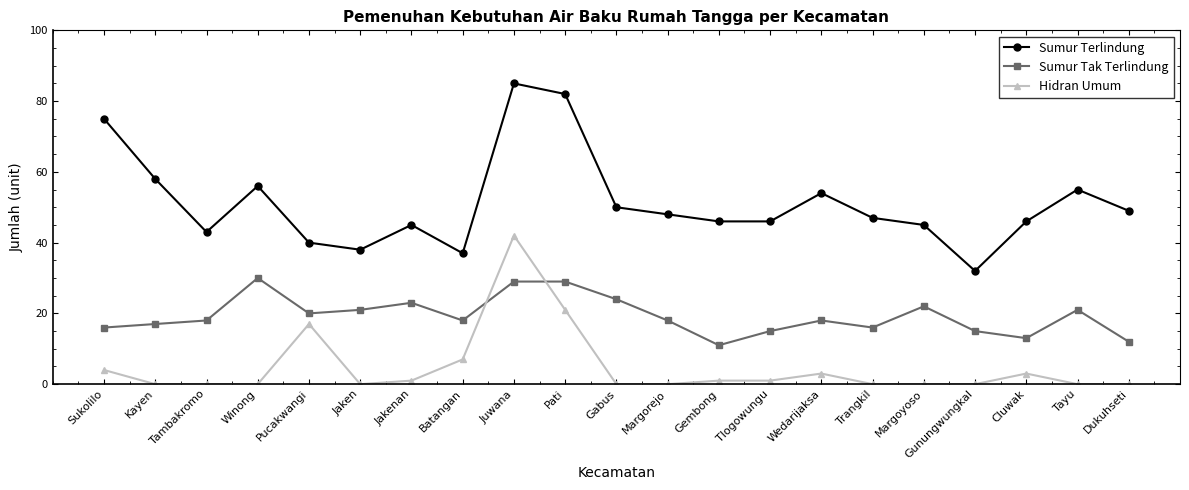

How many categories are shown in the chart?

21